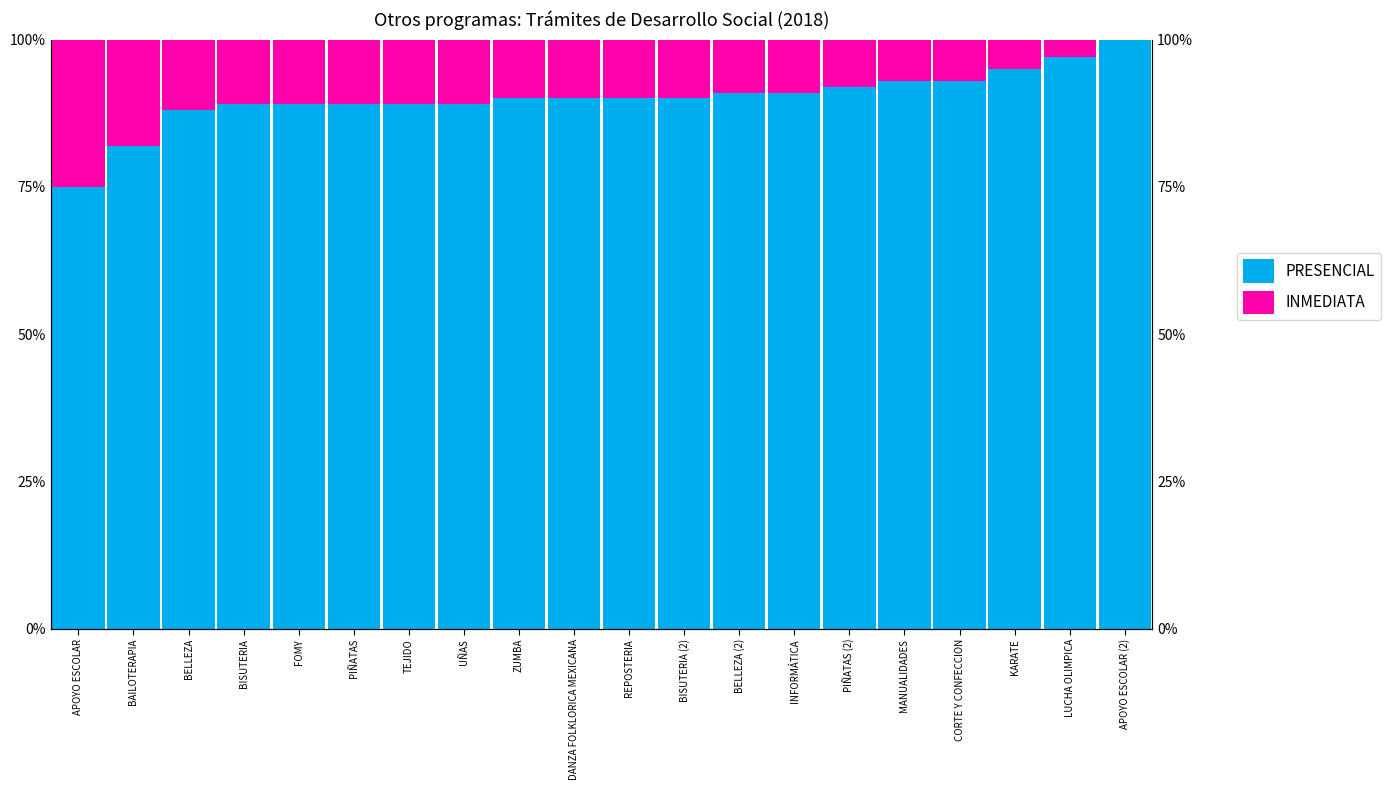

How many data points does each series have?

20